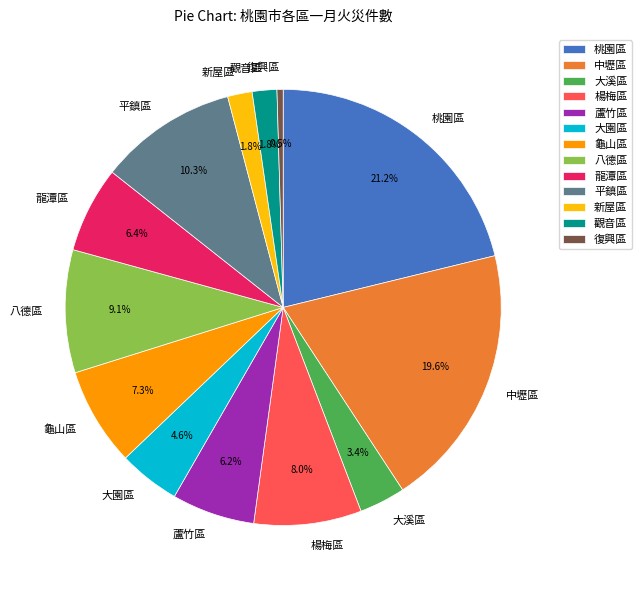

The 大園區 slice represents 5% of the pie. True or false?

True